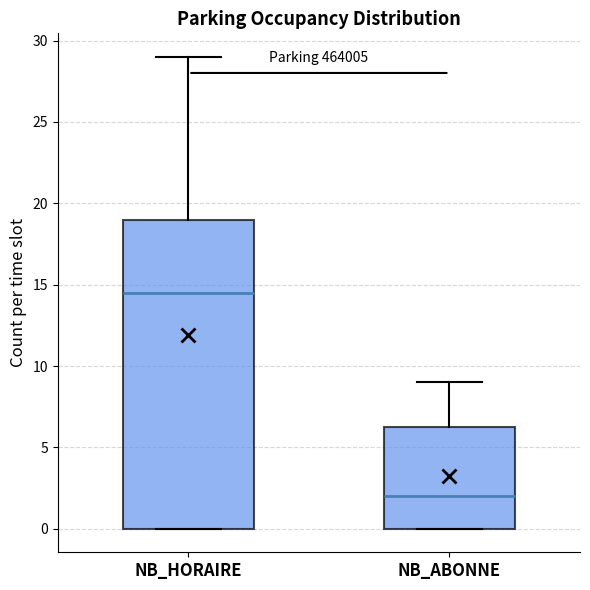

Reading left to right, read every box against the y-axis: the position of its median line, the range the box covers, and the ends of its whiskers. The values are not printed on the chart, so give them approximately, as read against the axis.

NB_HORAIRE: median 14.5, box 0.0 to 19.0, whiskers 0.0 to 29.0
NB_ABONNE: median 2.0, box 0.0 to 6.5, whiskers 0.0 to 9.0